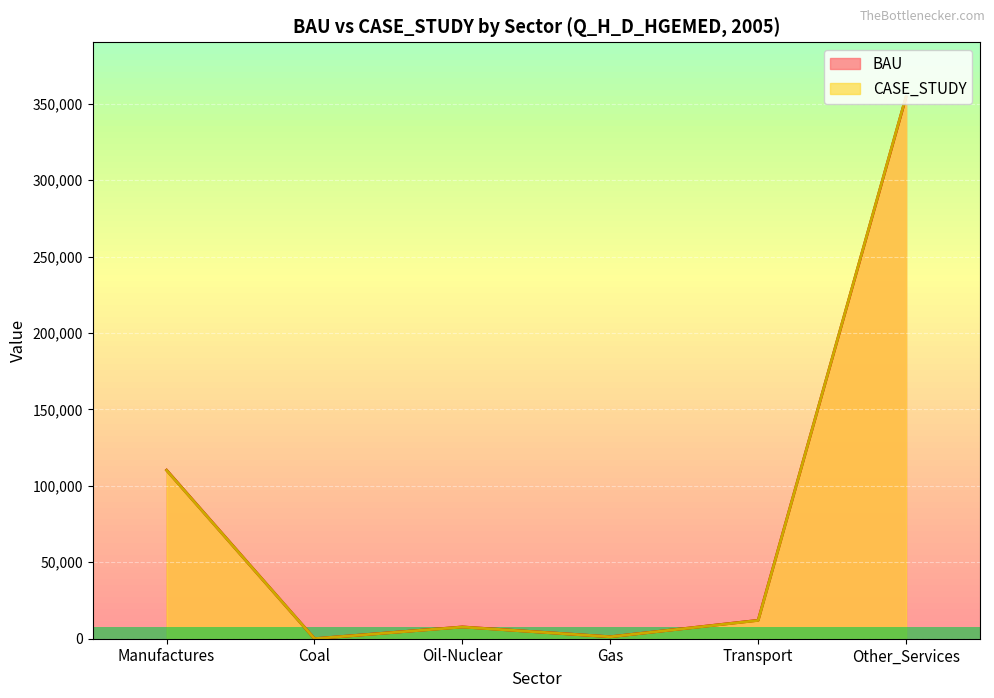

True or false: CASE_STUDY and BAU intersect in this chart.

True